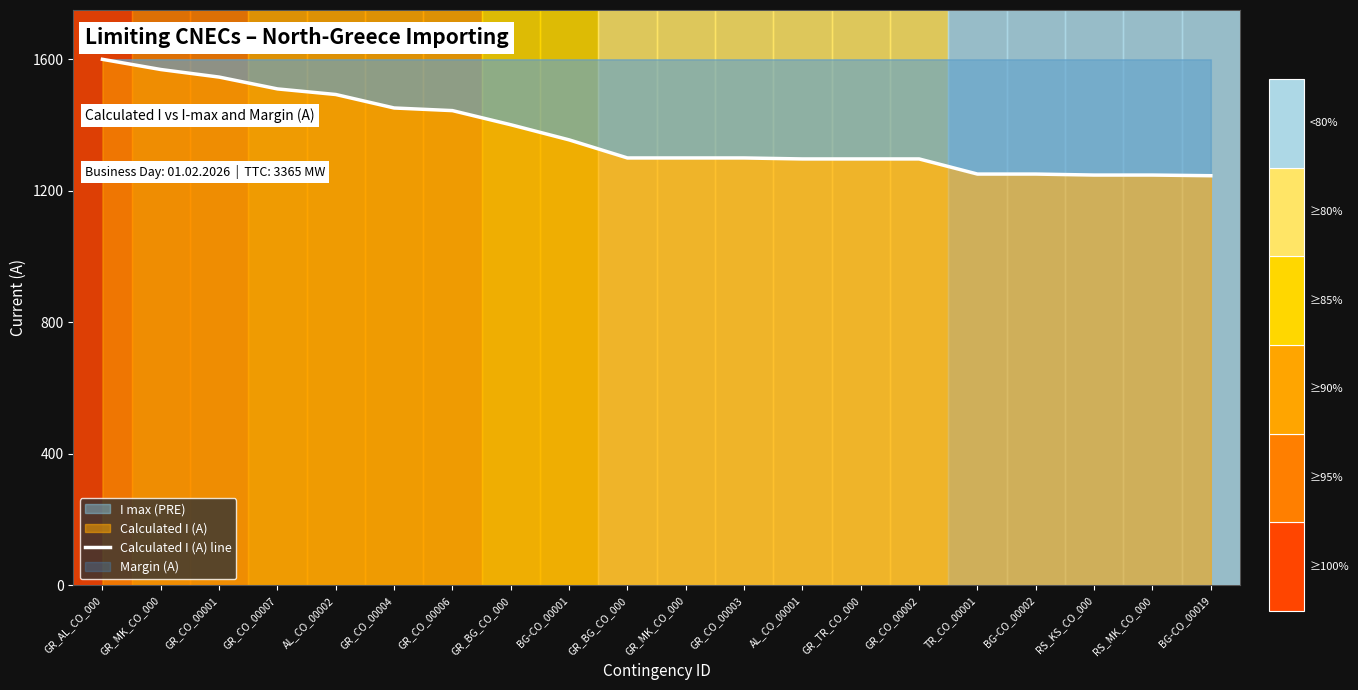

The chart shows a value of 2452 at GR_MK_CO_000. True or false?

False